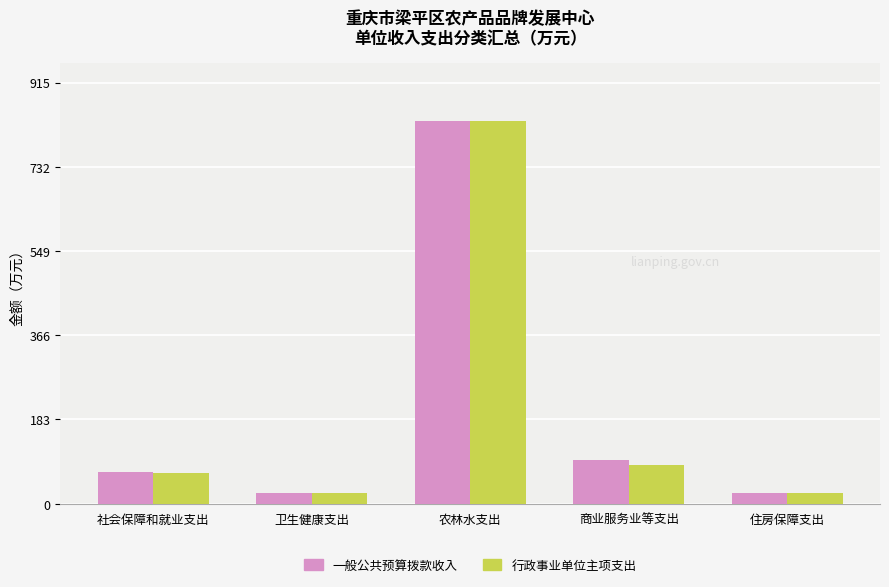

The 行政事业单位主项支出 series shows 28.8 at 商业服务业等支出. True or false?

False